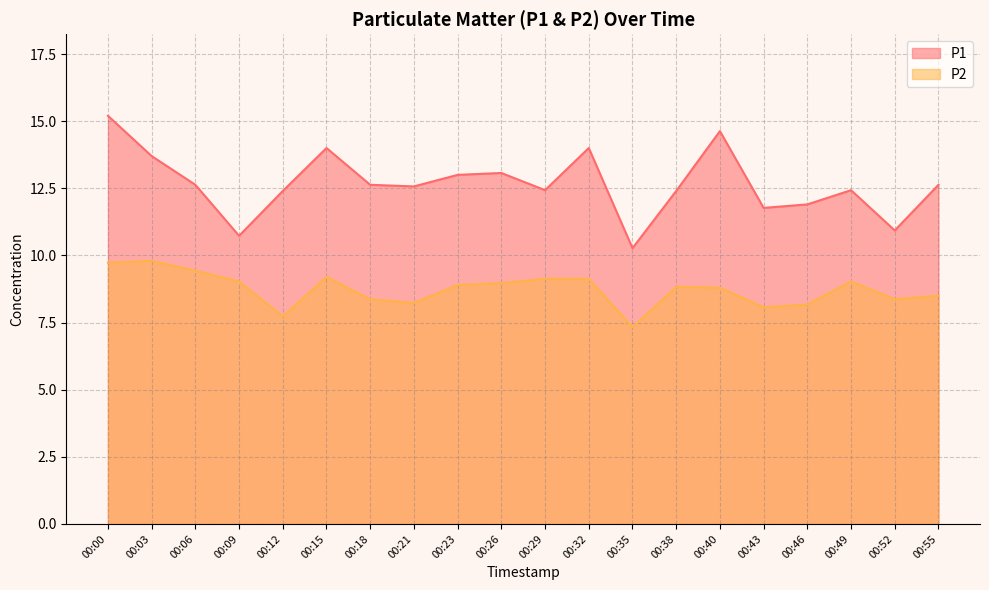

Reading left to right, list all the values displayed in this chart.

P1: 15.2	13.7	12.6	10.7	12.4	14.0	12.6	12.6	13.0	13.1	12.4	14.0	10.3	12.4	14.6	11.8	11.9	12.4	10.9	12.6
P2: 9.7	9.8	9.4	9.0	7.7	9.2	8.4	8.2	8.9	9.0	9.1	9.1	7.3	8.8	8.8	8.1	8.2	9.0	8.4	8.5